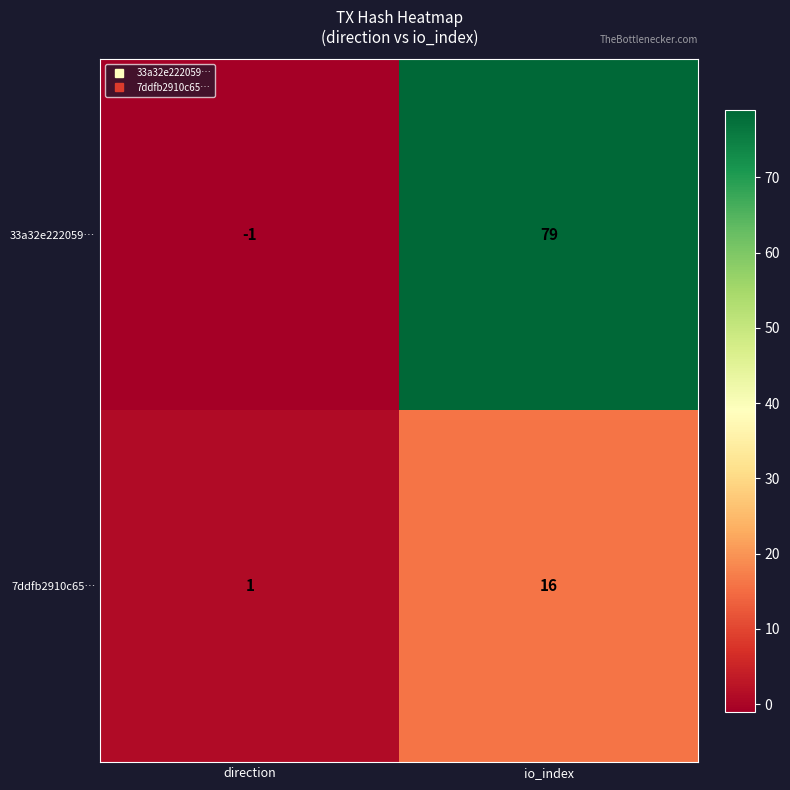

What is the difference between the 33a32e222059… values at io_index and direction?

80